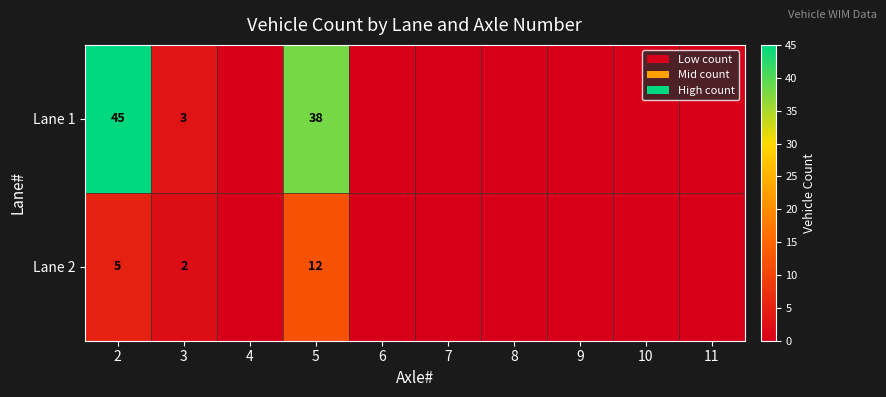

True or false: Lane 1 has a value of 10 at 2.

False